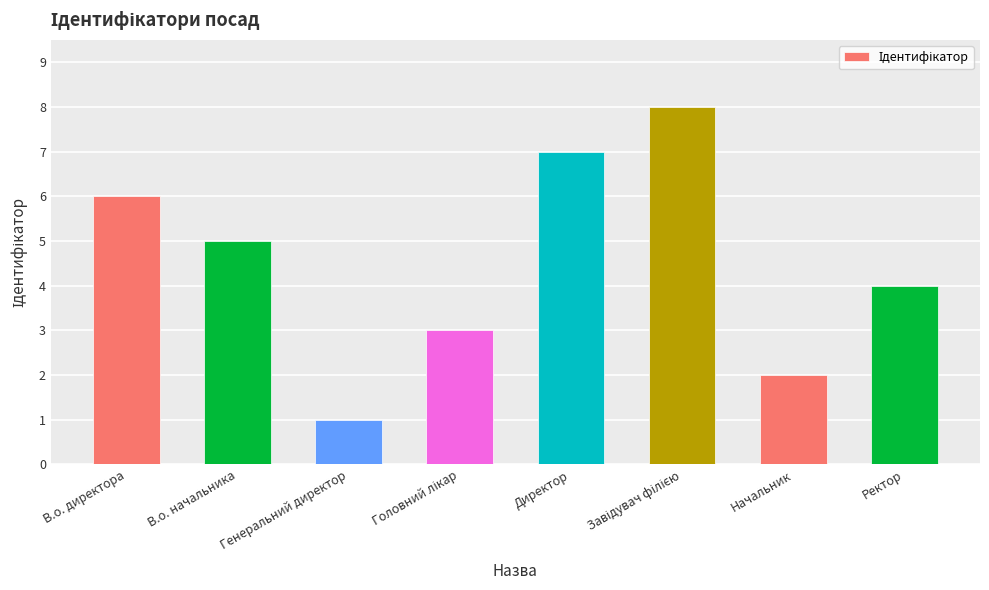

What is the label of the 7th bar from the left?

Начальник